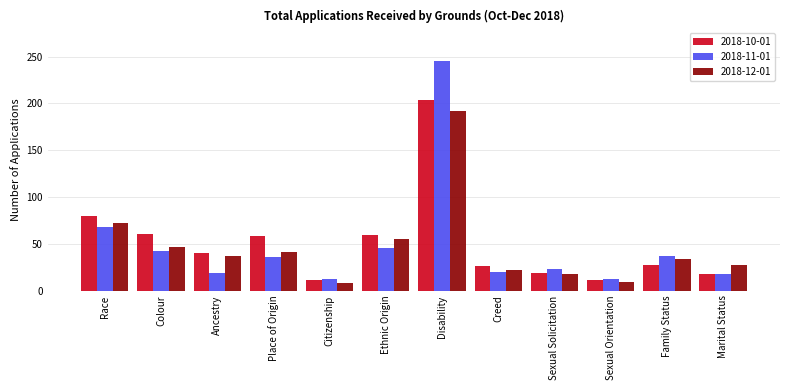

What is the greatest value displayed?

245